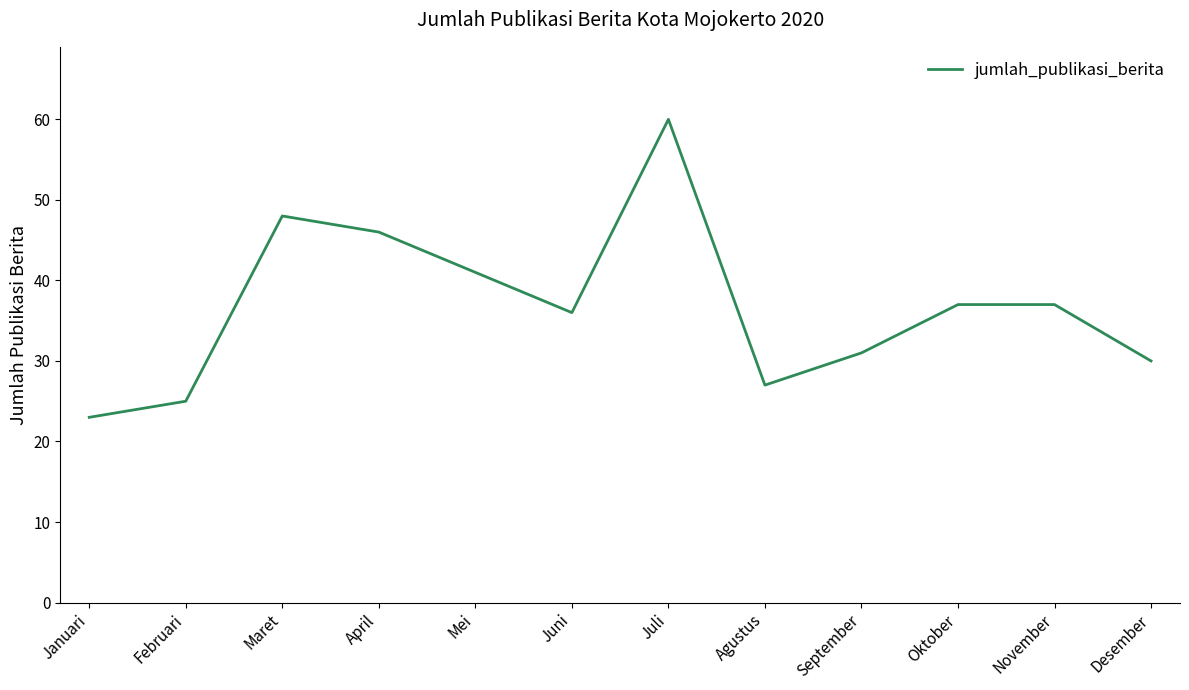

What is the difference between the maximum and minimum values?

37